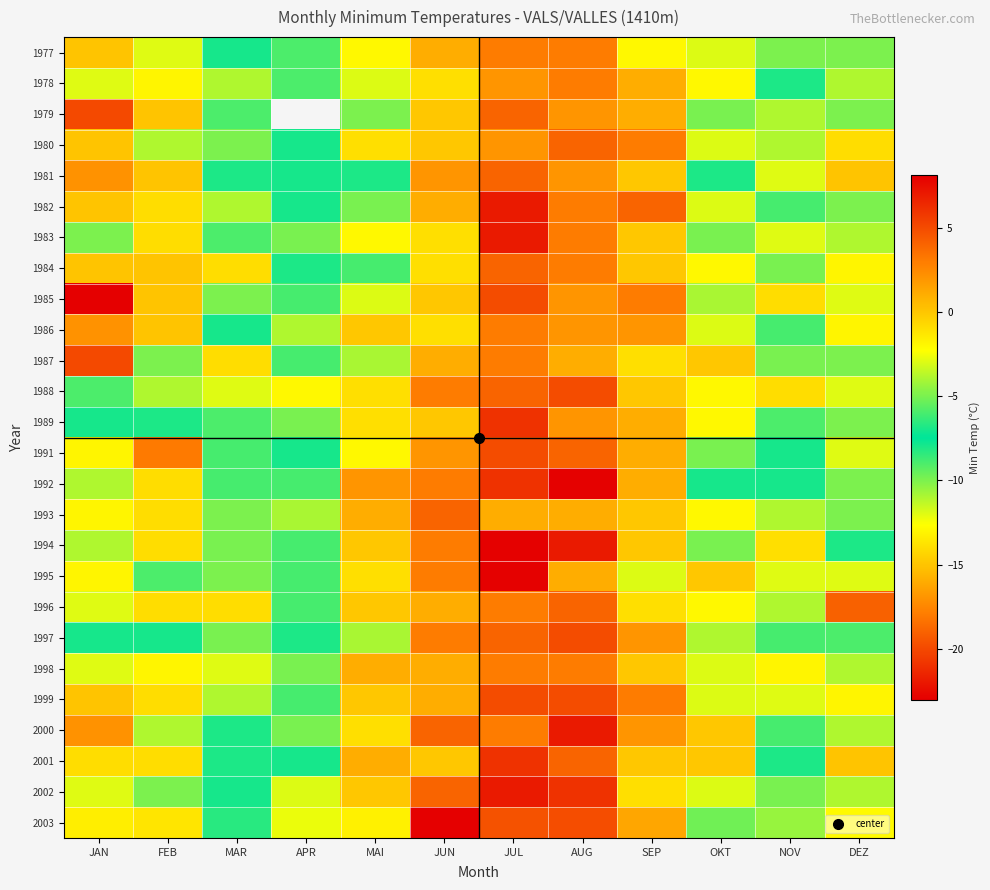

Rank the series by their average value, from highest to lowest.

1979, 1994, 2002, 1992, 1989, 1997, 2000, 1988, 1995, 2001, 2003, 1982, 1993, 1991, 1983, 1999, 1998, 1977, 1980, 1978, 1987, 1986, 1996, 1984, 1985, 1981